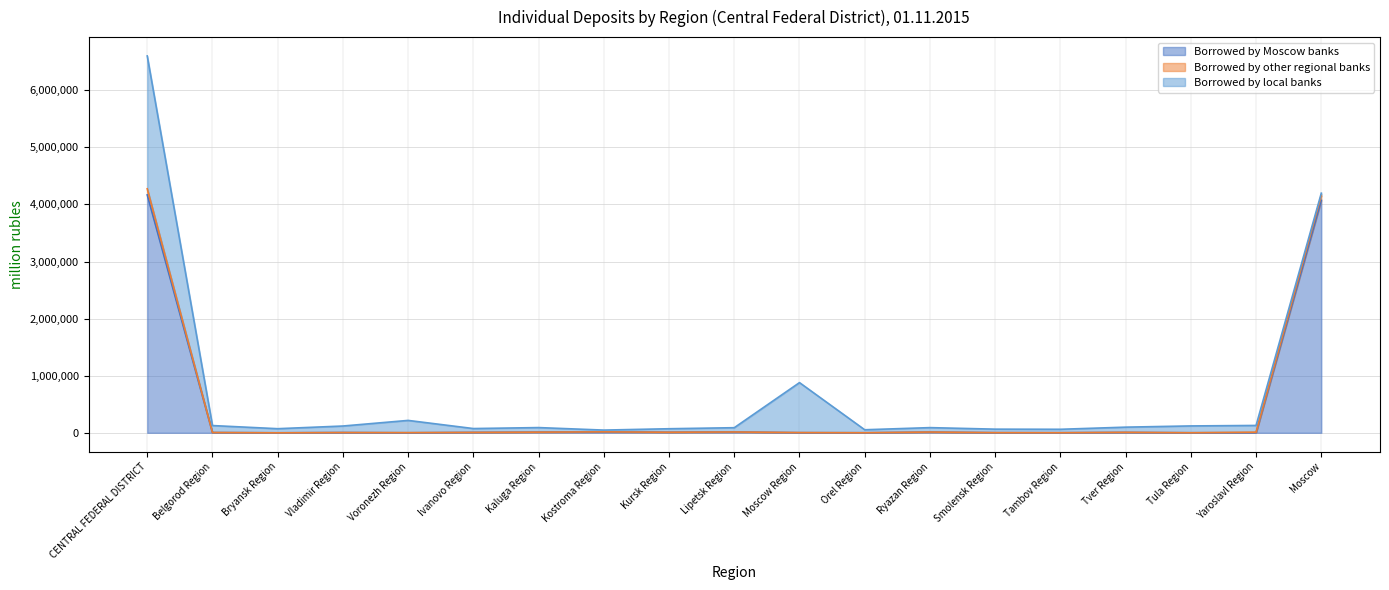

Read the Borrowed by other regional banks value at Yaroslavl Region, to the nearest 10.

11150